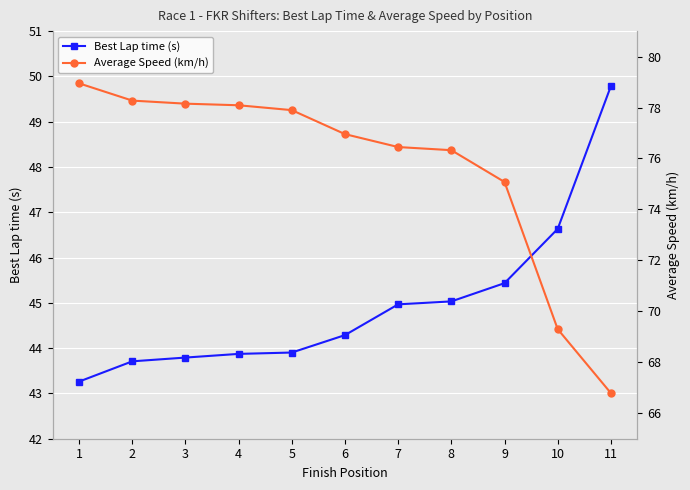

Which category has the highest value in the Average Speed (km/h) series?

1